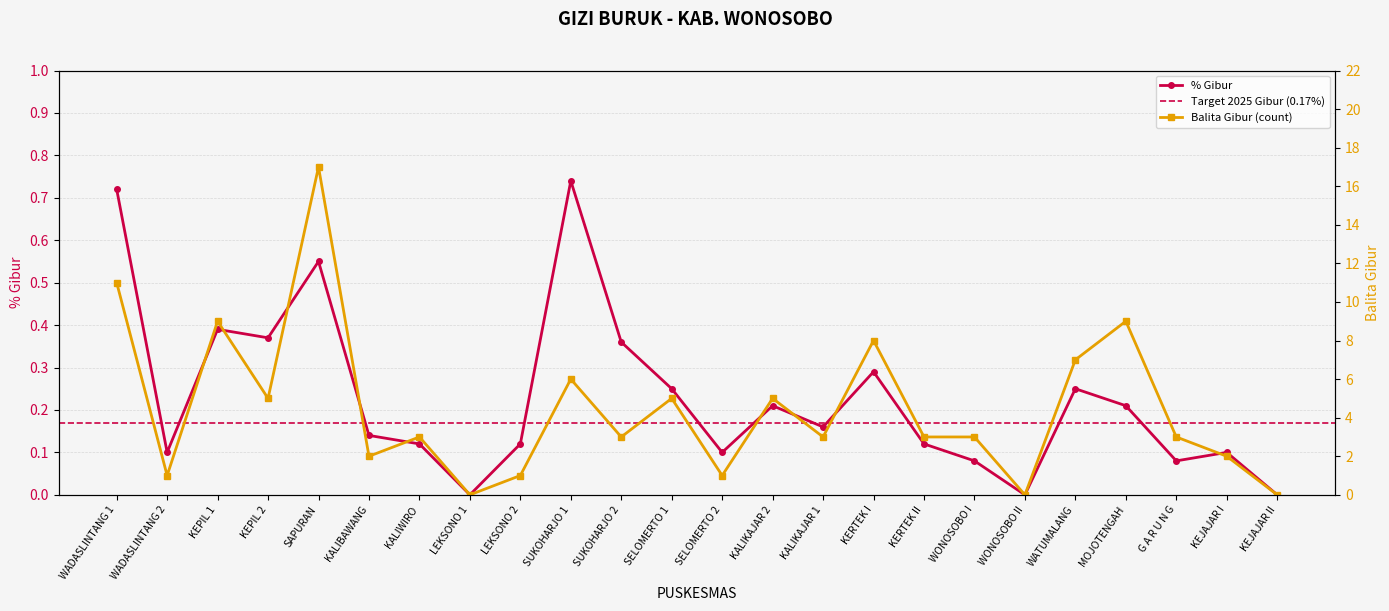

True or false: Balita Gibur and % Gibur cross at least once.

False